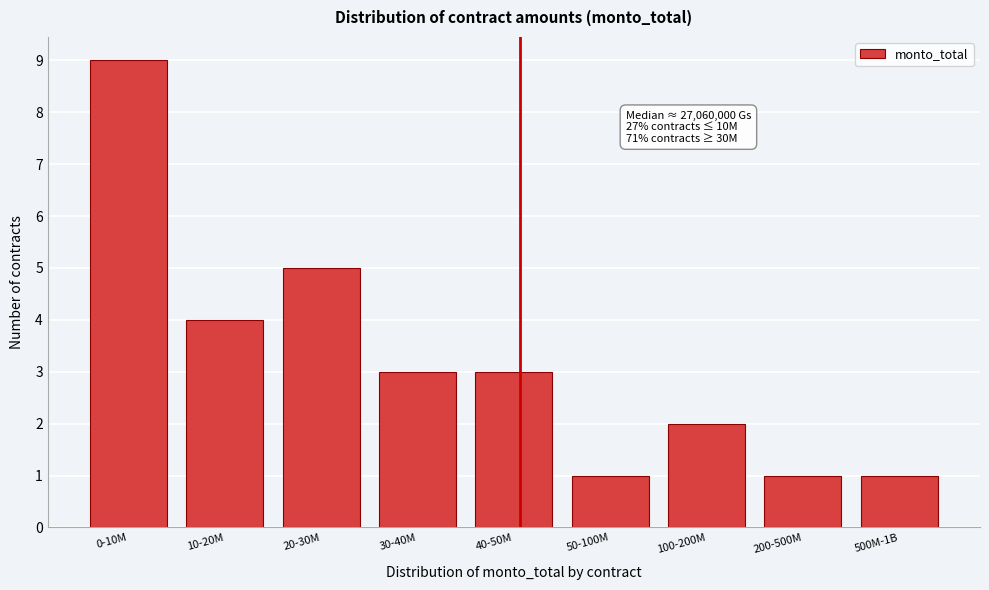

Reading left to right, what are all the values shown in this chart?

0-10M=9	10-20M=4	20-30M=5	30-40M=3	40-50M=3	50-100M=1	100-200M=2	200-500M=1	500M-1B=1